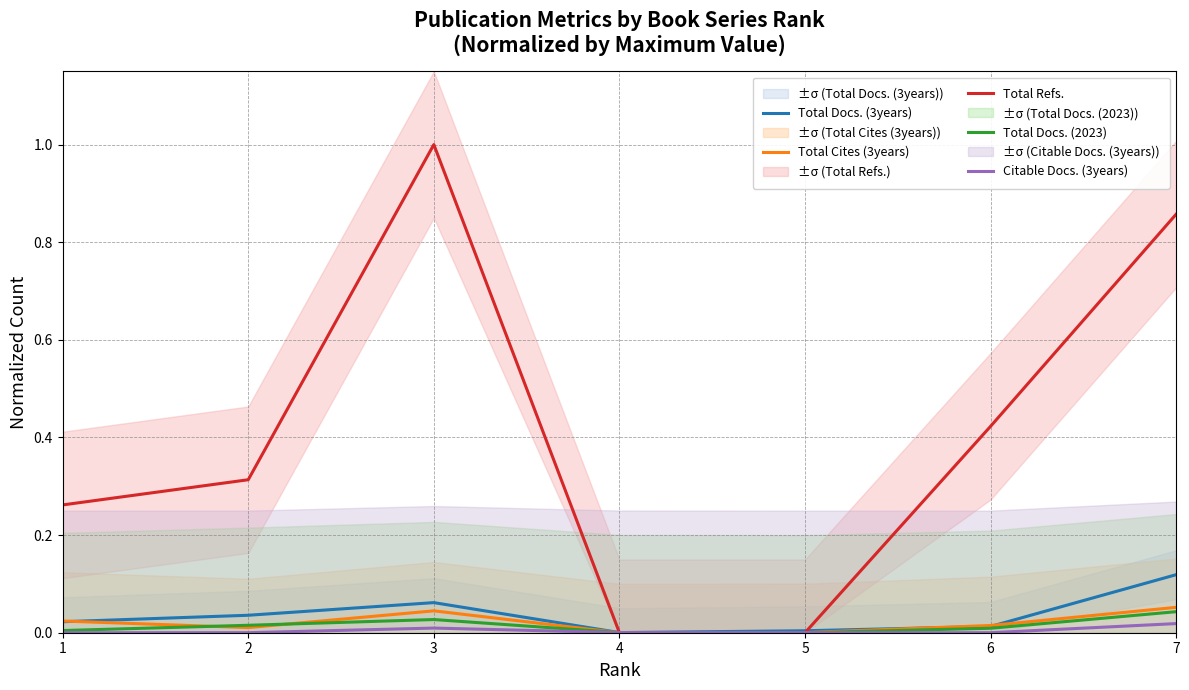

Which category has the highest value across all series?

3